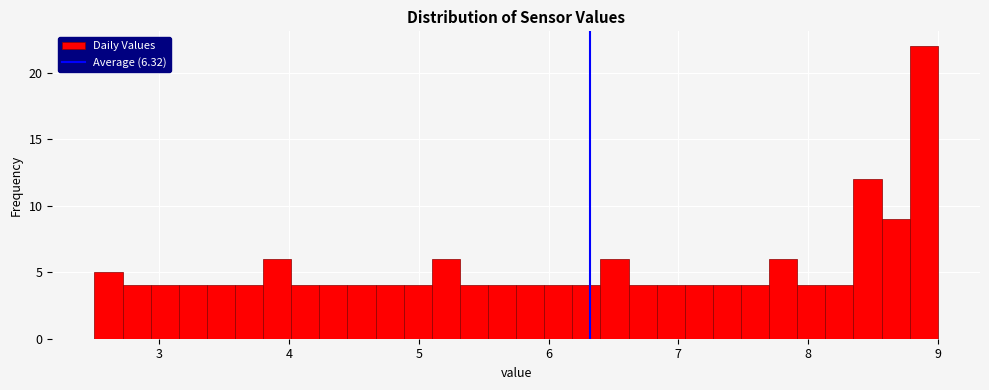

Around what value on the x-axis is the tallest bar? Give the approximate position of its centre, as read against the axis.

8.9